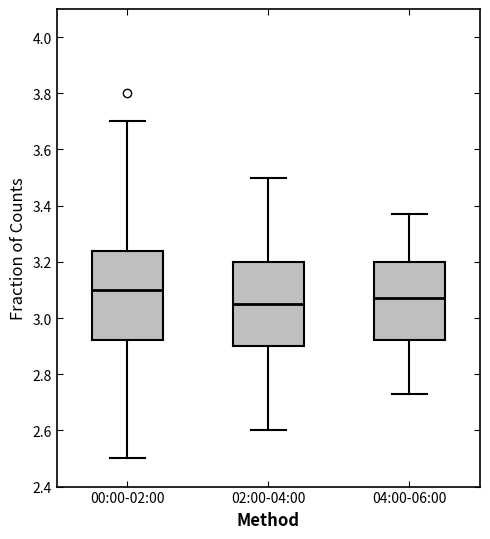

Where does the median line of the box for 00:00-02:00 sit on the y-axis? The values are not printed on the chart, so give them approximately, as read against the axis.

3.10